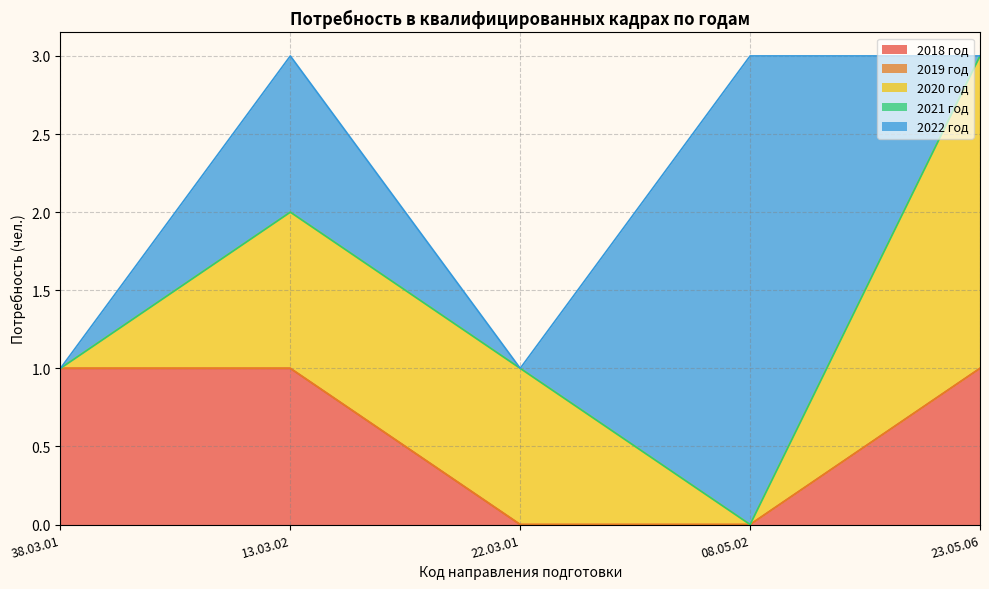

At which category does 2022 год reach its first local peak?

13.03.02